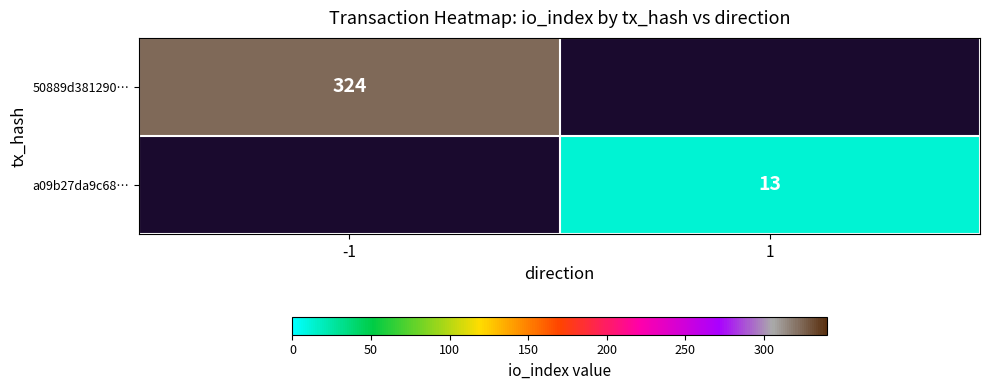

True or false: a09b27da9c68… has a value of 3 at 1.

False